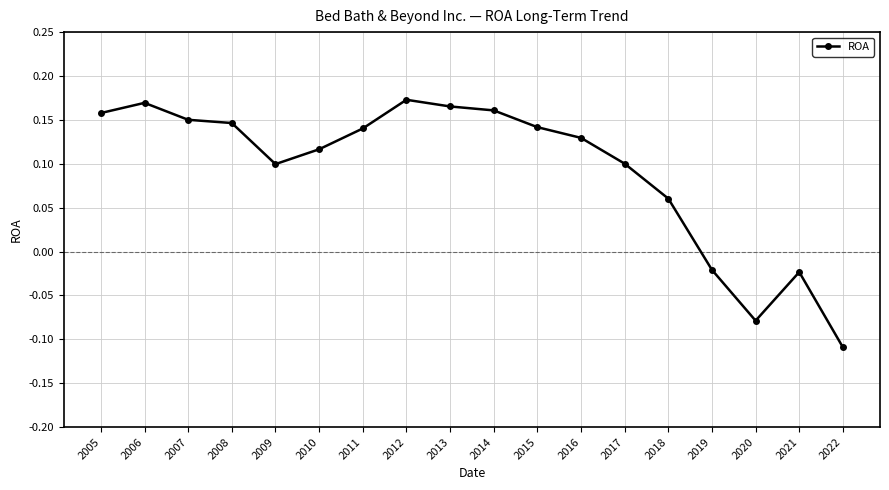

How many points are higher than both their immediate neighbors (excluding endpoints)?

3